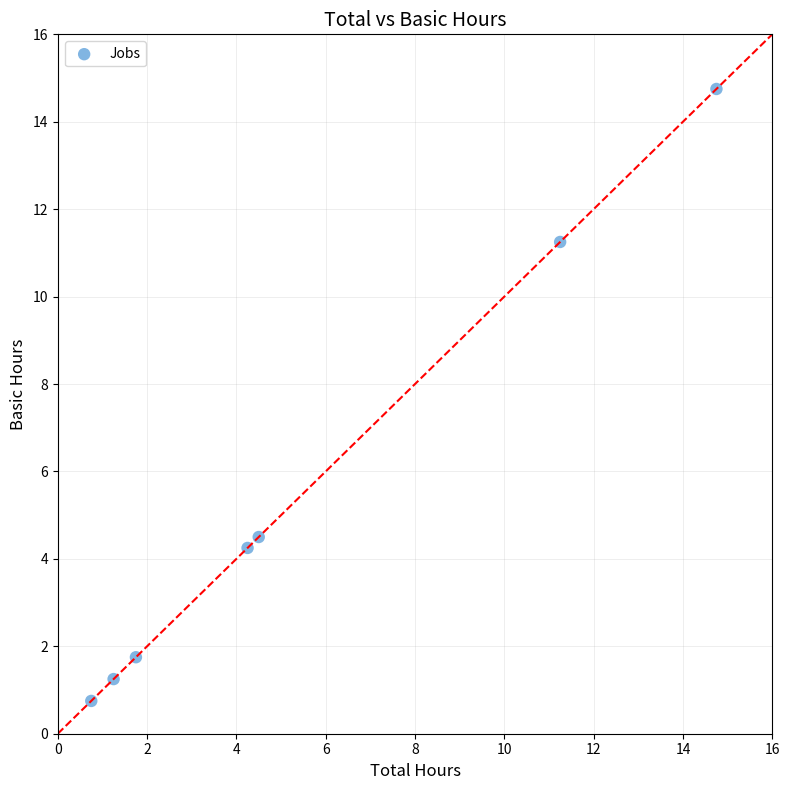

What is the range of Y values (max minus min)?

14.0